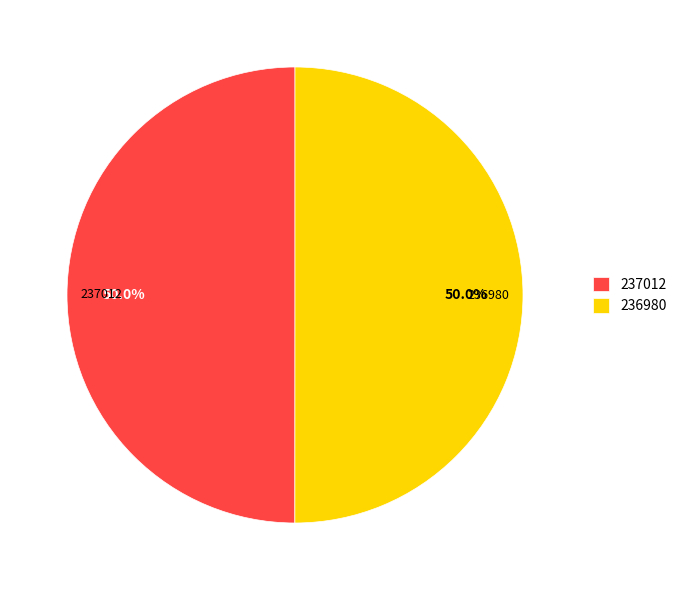

To the nearest percent, what portion does 236980 represent?

50%